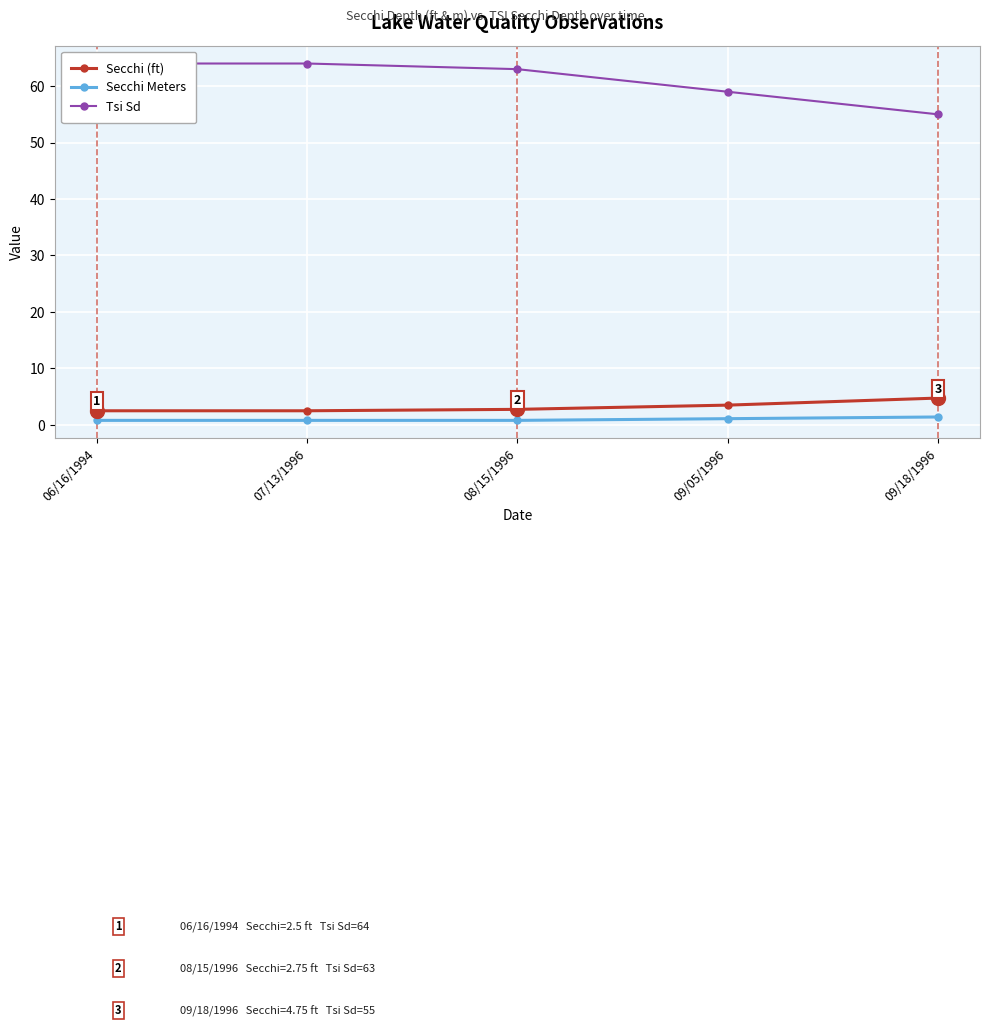

True or false: Secchi Meters and Tsi Sd cross at least once.

False